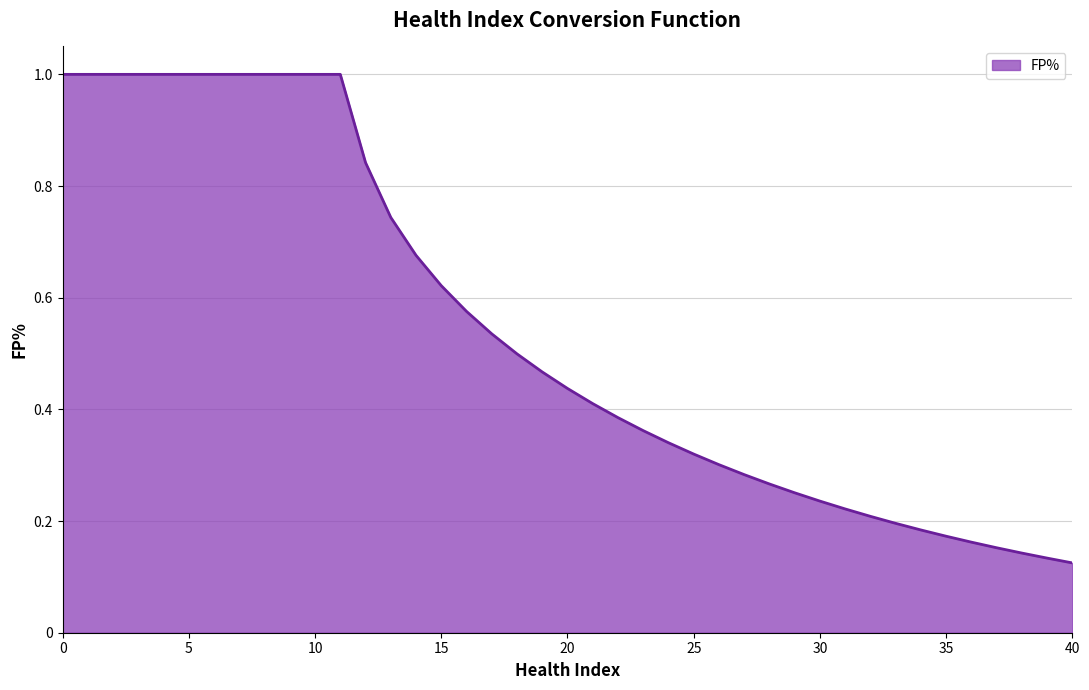

What is the greatest value displayed?

1.0